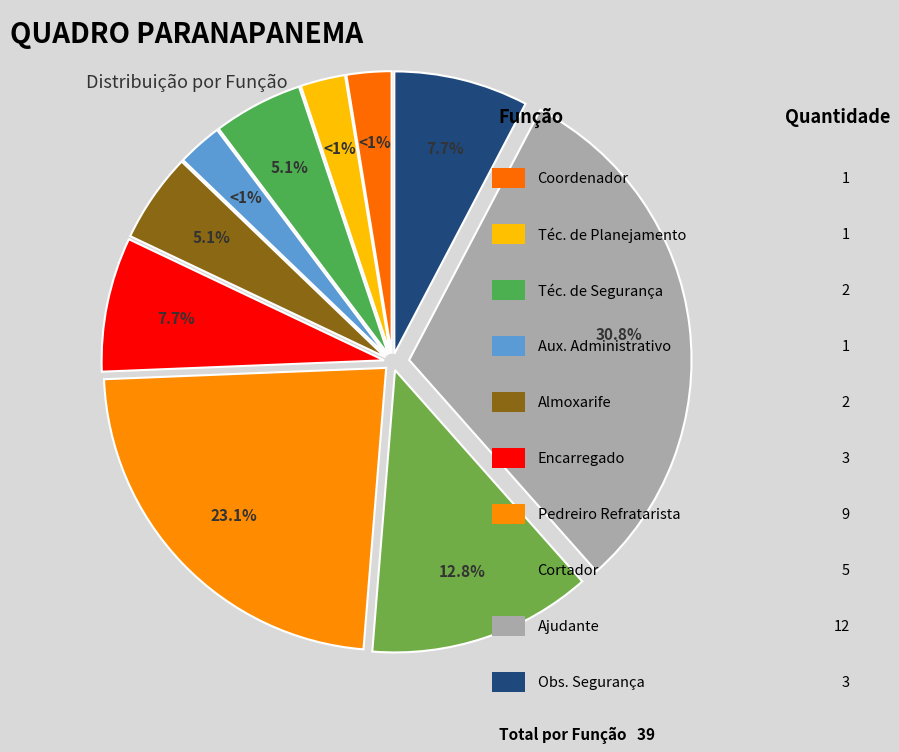

What percentage is the Almoxarife slice, to the nearest percent?

5%